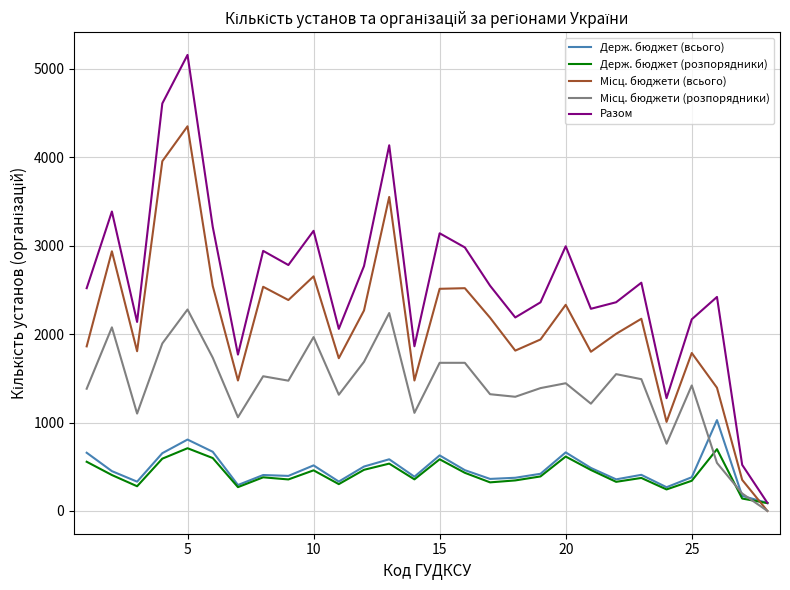

Which series has the largest total across all categories?

Разом